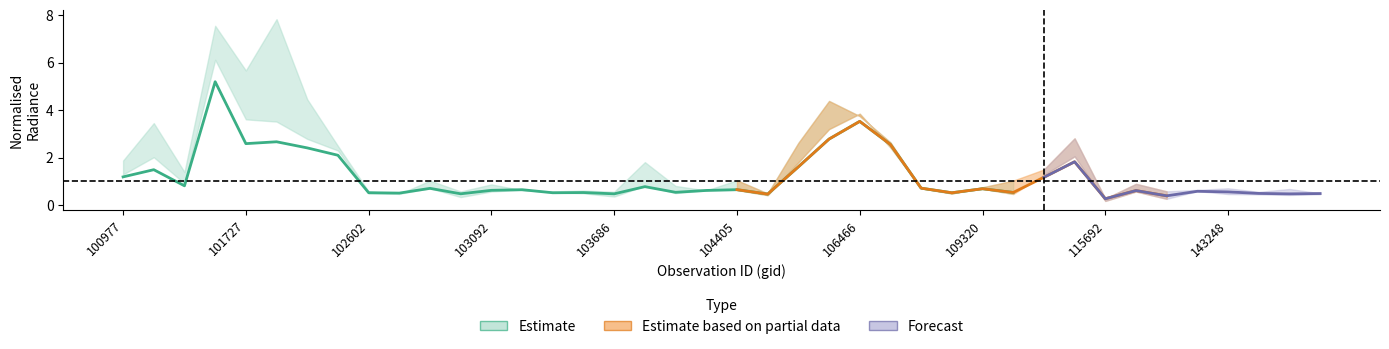

How many interior local valleys does the dnbrad series have?

12